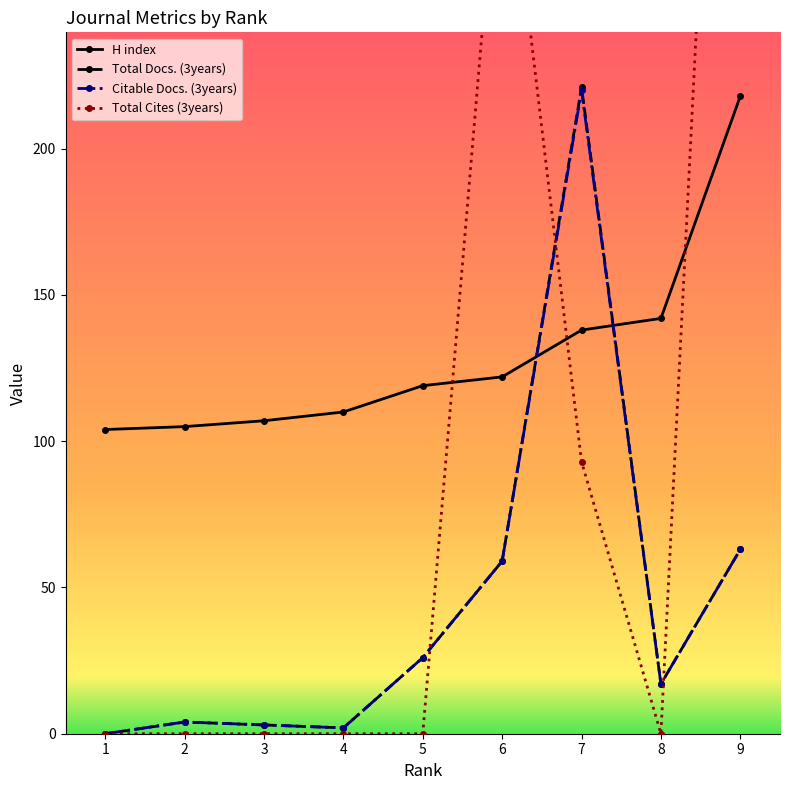

What is the value of the H index point at the 6th from the left?

122